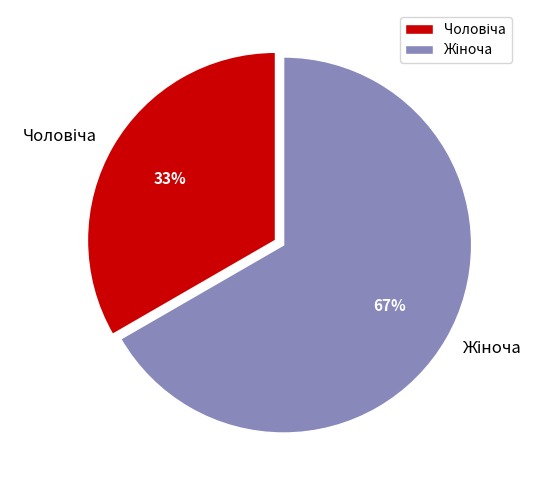

Does any single category account for the majority?

Yes